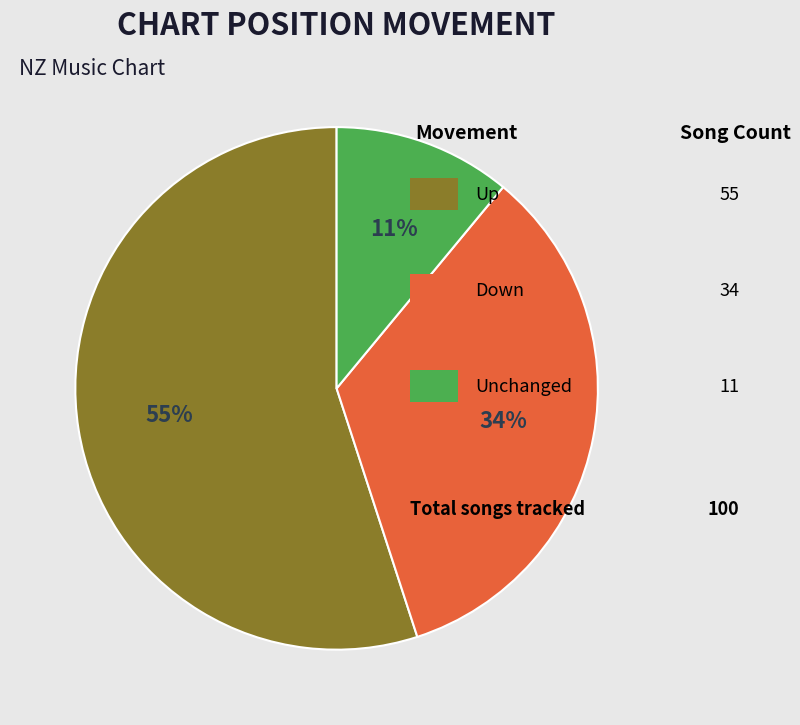

To the nearest percent, what is the average slice percentage?

33%